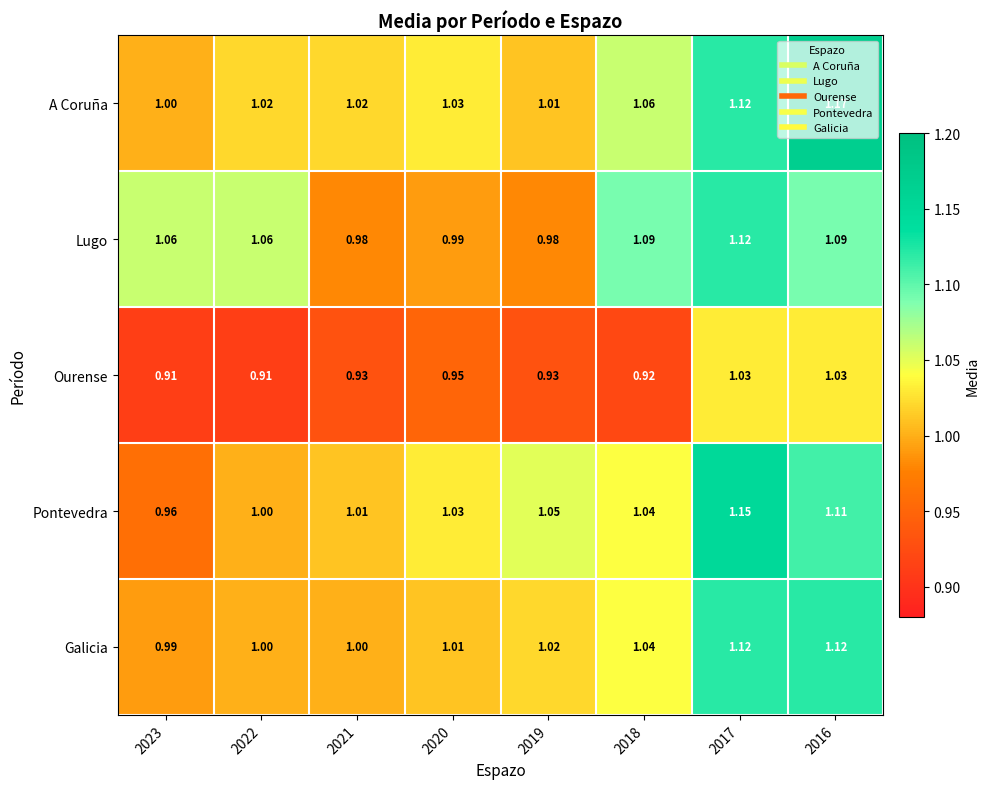

Which series has the widest spread of values?

Pontevedra